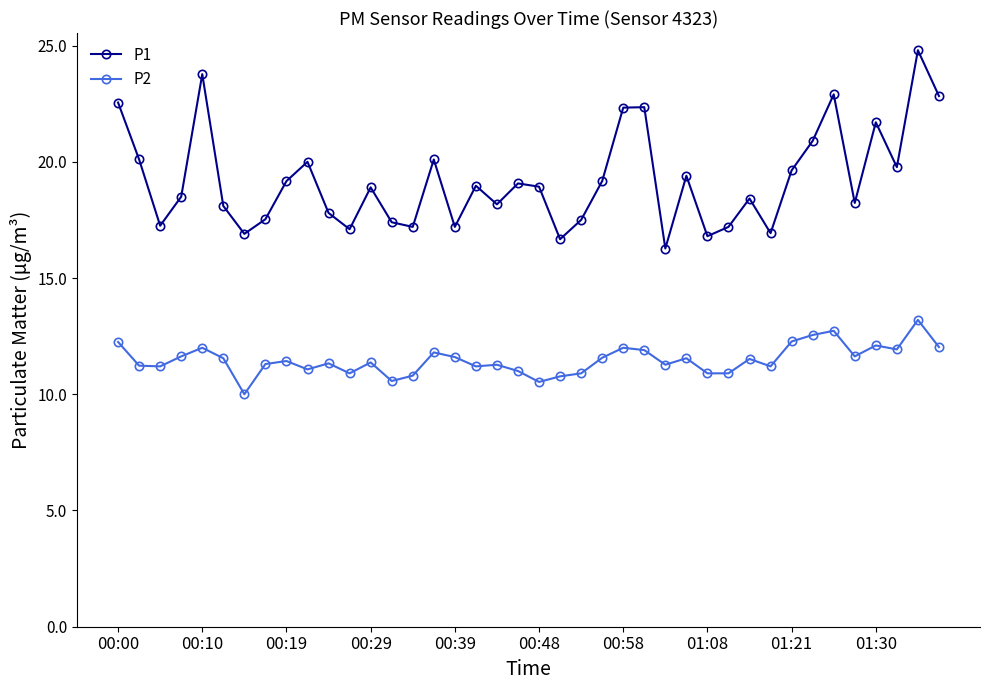

List the series in order of their peak value, highest first.

P1, P2